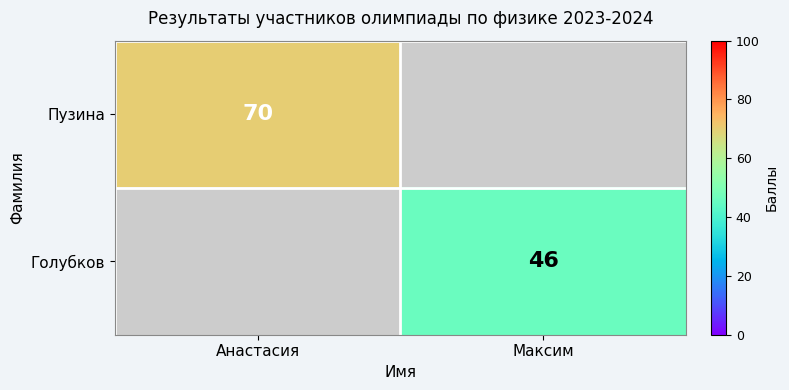

At which category does the chart reach its peak across all series?

Анастасия